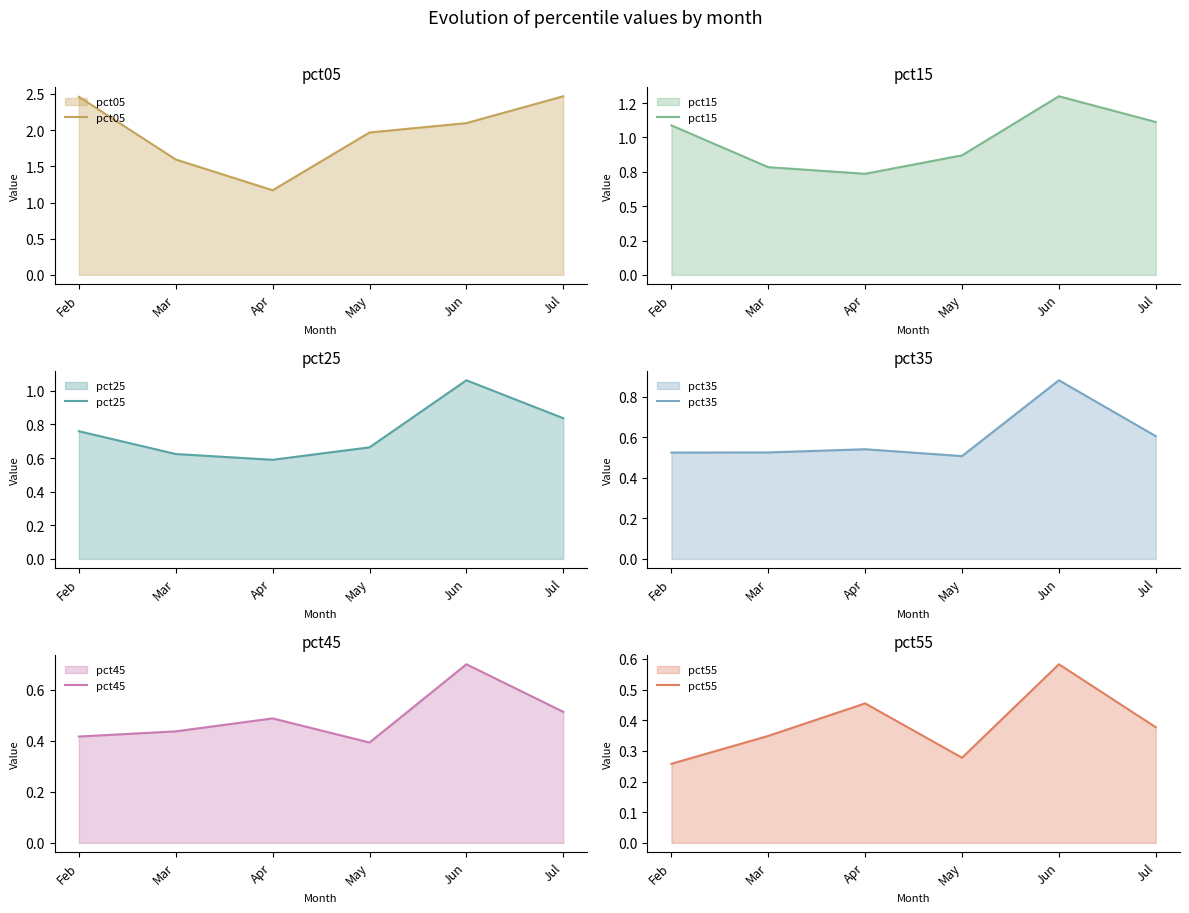

Does the chart have visible grid lines?

No